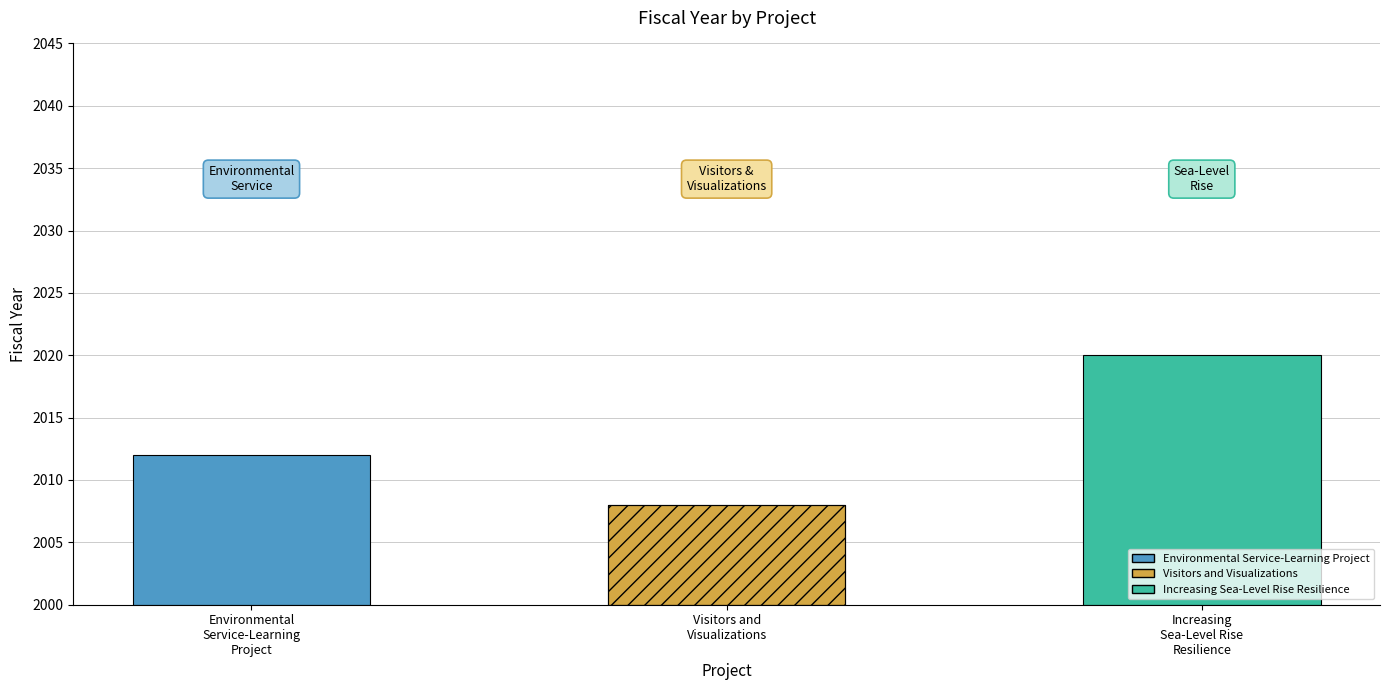

What is the label of the 2nd bar from the left?

Visitors and Visualizations